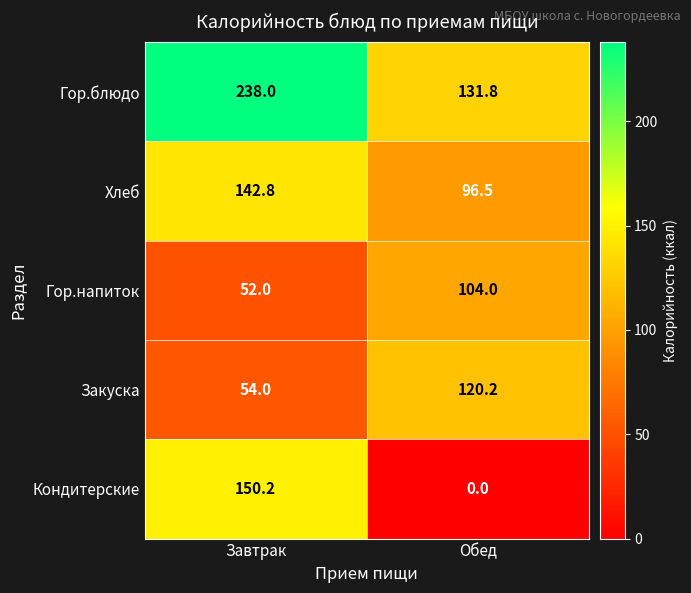

What is the maximum value shown in the chart?

238.0